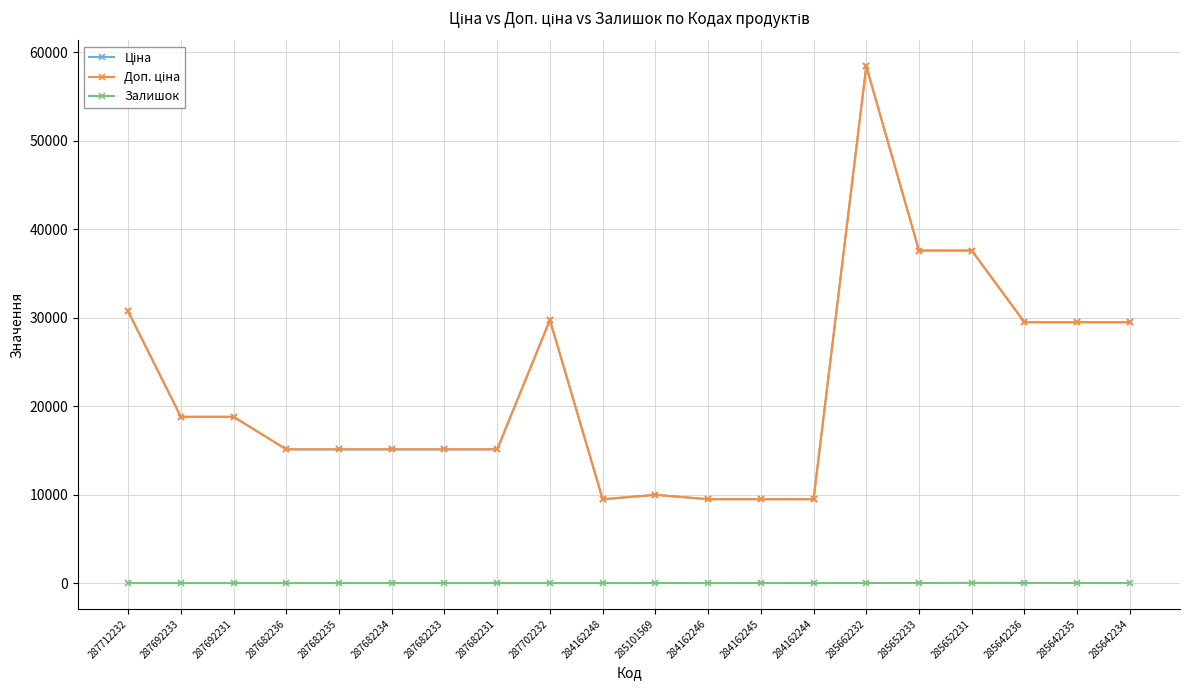

Does the chart have visible grid lines?

Yes